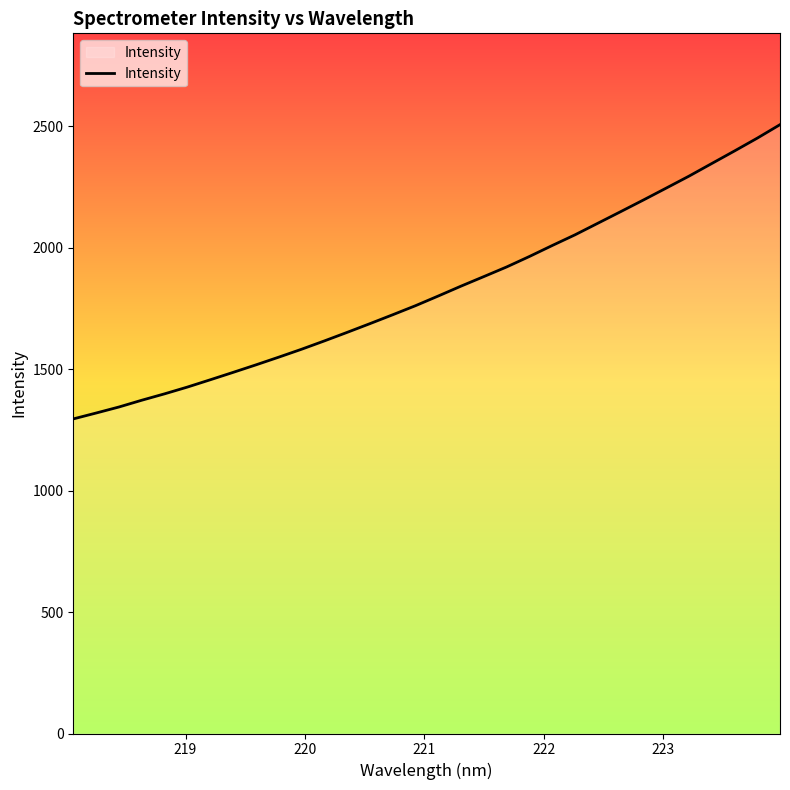

What is the minimum value shown in the chart?

1294.6